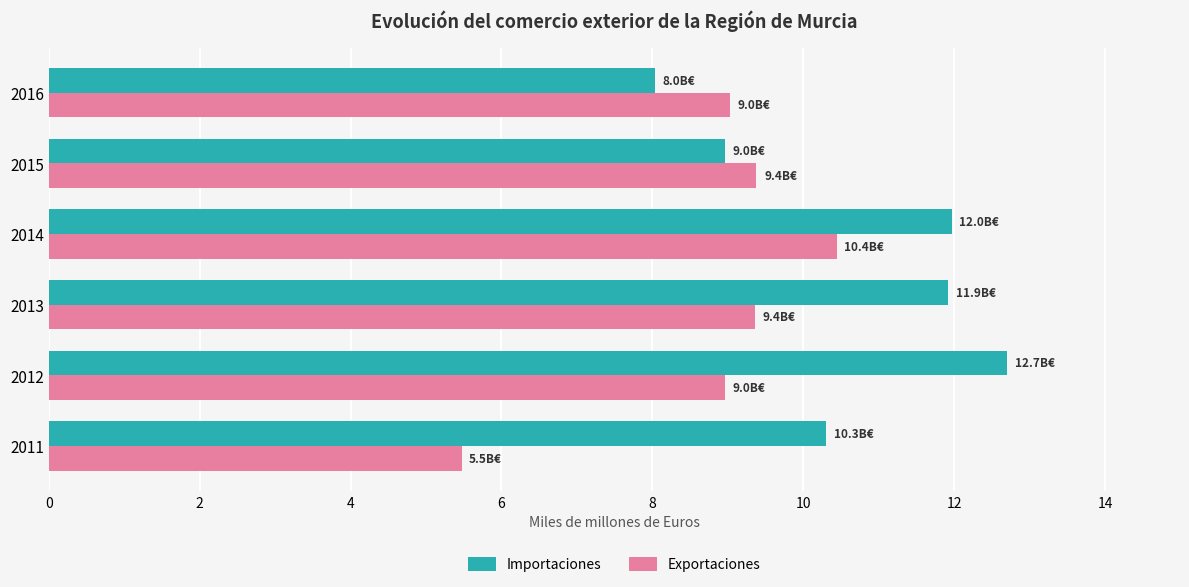

What is the difference between the highest and lowest values at 2013?

2.6